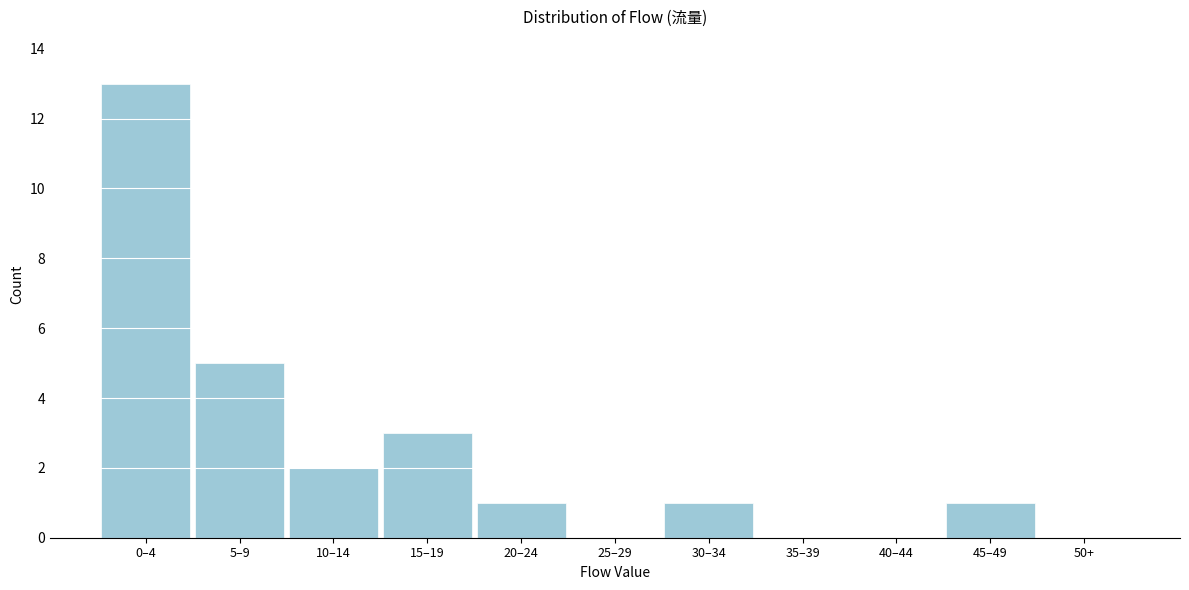

Reading left to right, list all the values displayed in this chart.

0–4=13	5–9=5	10–14=2	15–19=3	20–24=1	25–29=0	30–34=1	35–39=0	40–44=0	45–49=1	50+=0